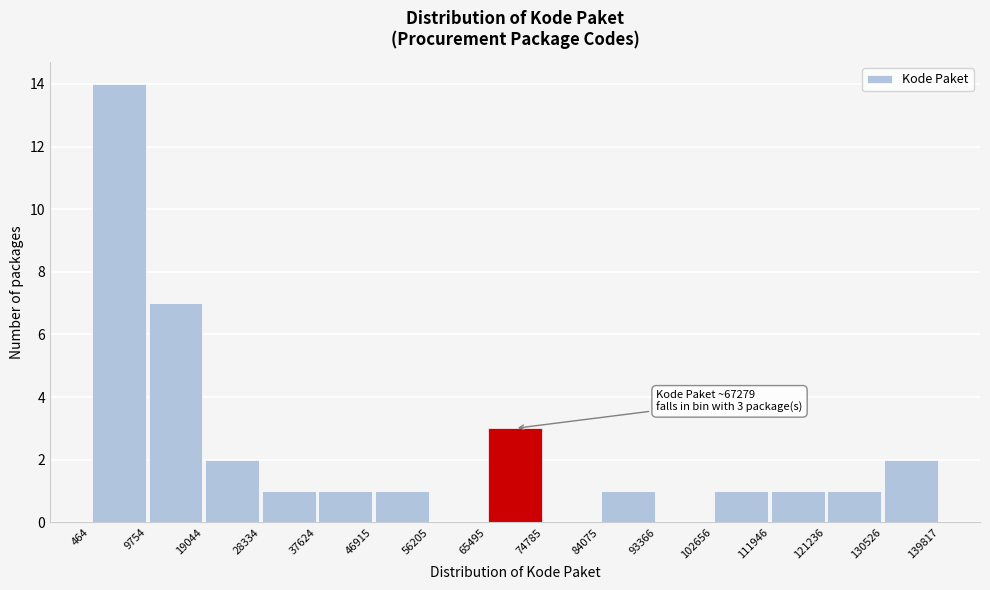

Over which range of the x-axis is the bar tallest?

464 to 9754